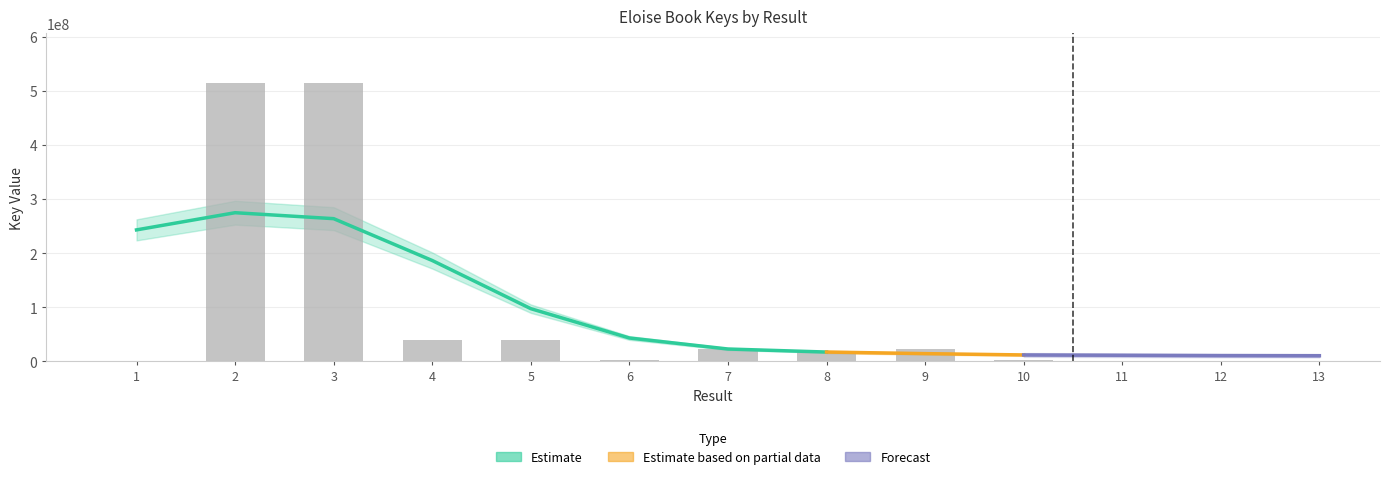

What is the maximum value shown in the chart?

514132215